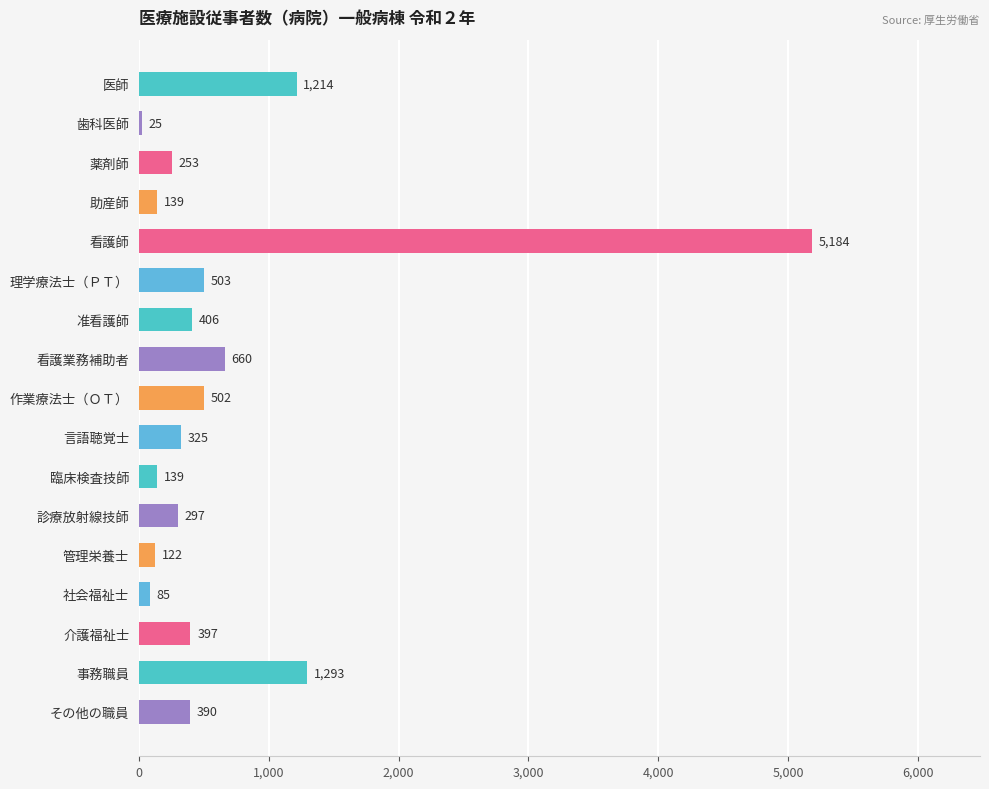

Reading top to bottom, transcribe all the data shown in this chart.

1214	25	253	139	5184	503	406	660	502	325	139	297	122	85	397	1293	390